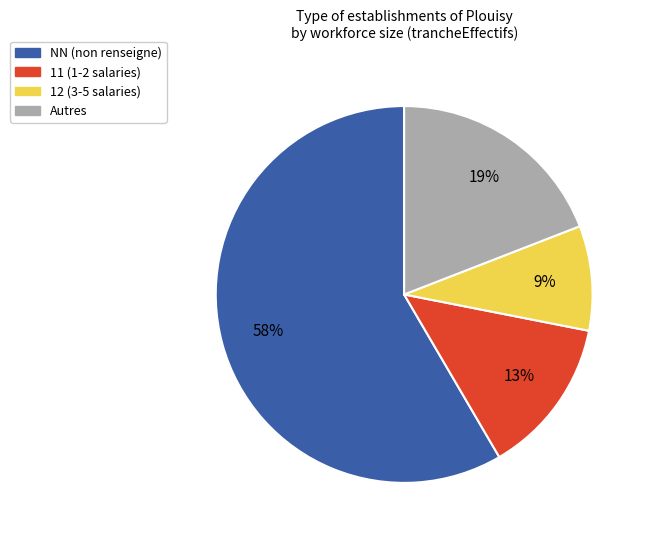

To the nearest percent, what is the average slice percentage?

25%